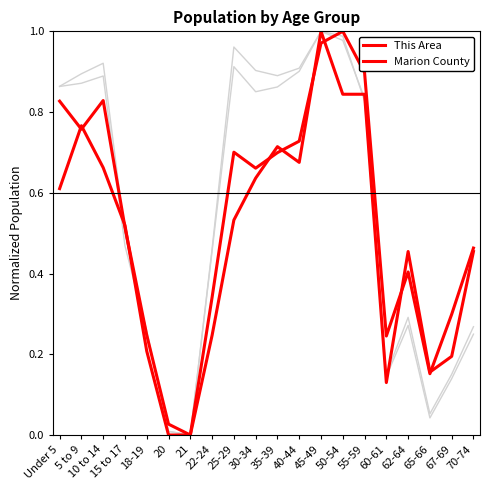

Which has a higher value, 62-64 or 22-24?

22-24